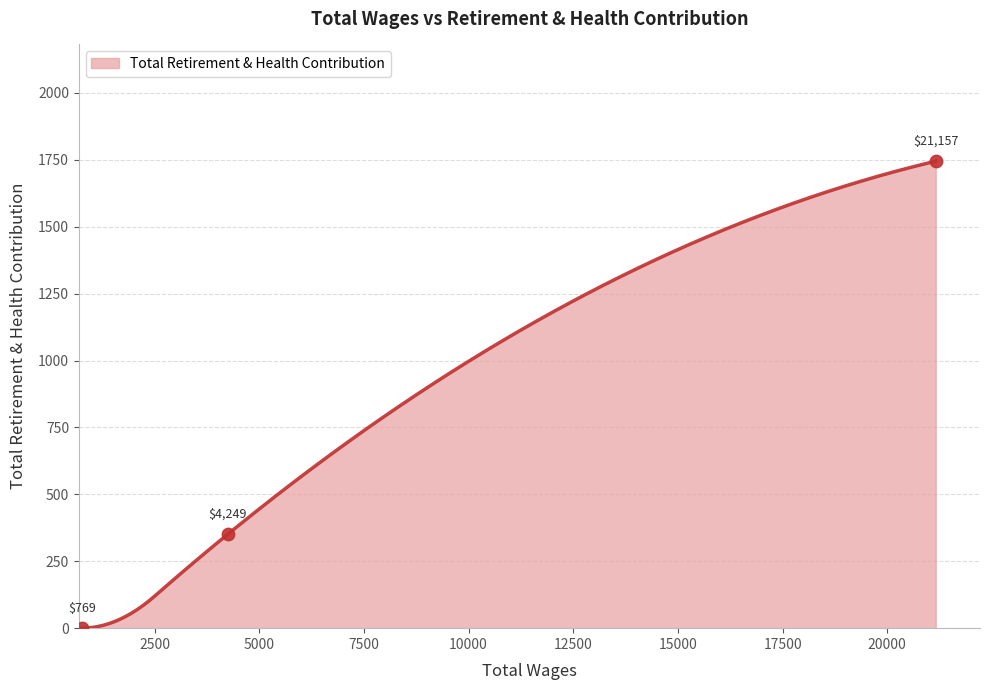

What is the change in value from 4249.0 to 769.0?

-351